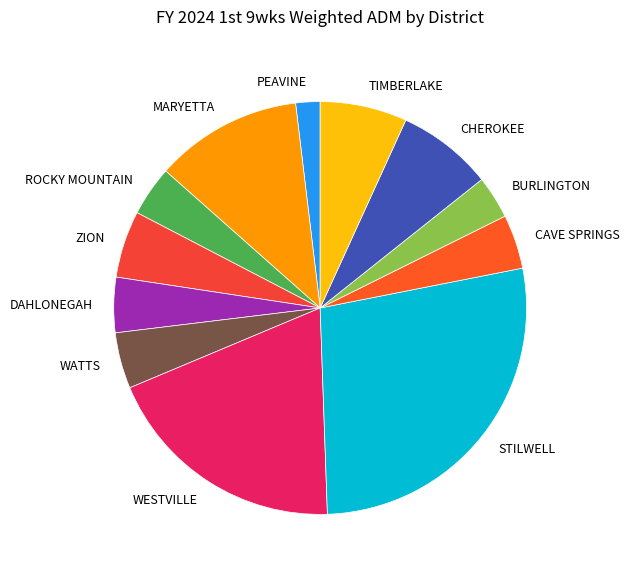

Is MARYETTA the majority of the pie?

No